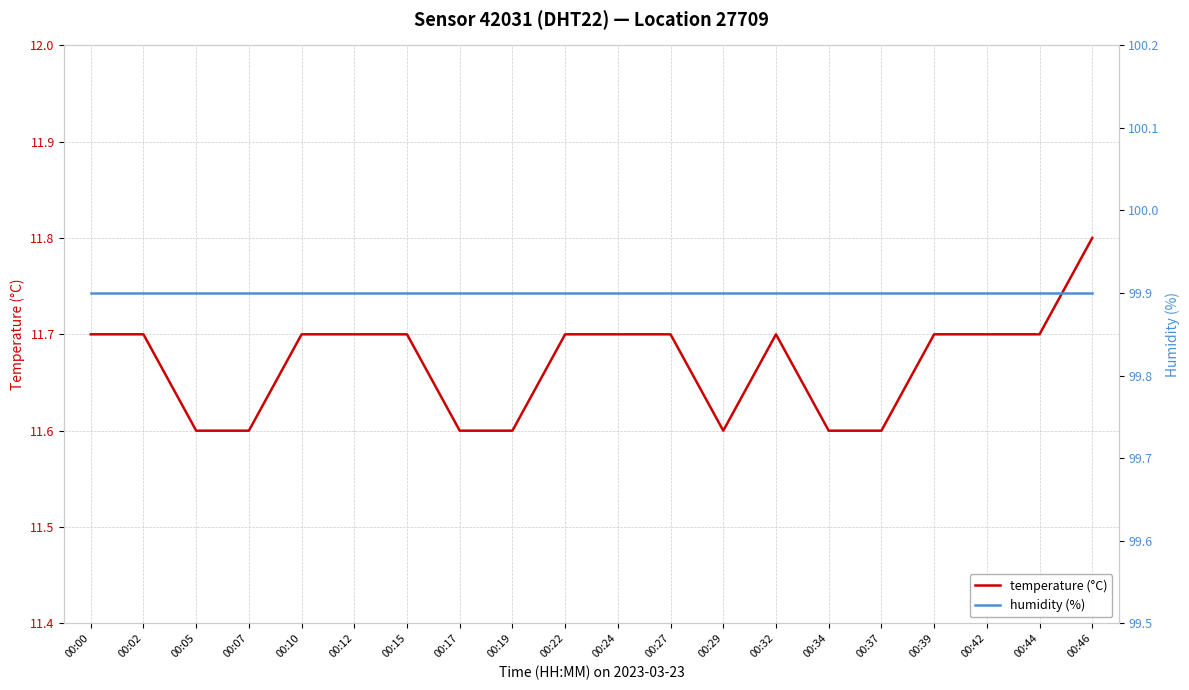

Count the number of data series in this chart.

2